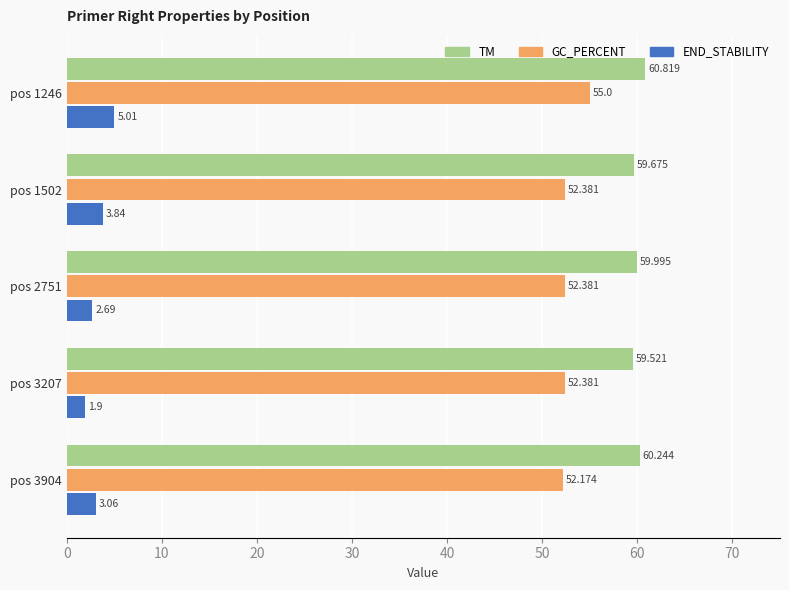

At pos 1246, list the series in order from largest to smallest.

TM, GC_PERCENT, END_STABILITY